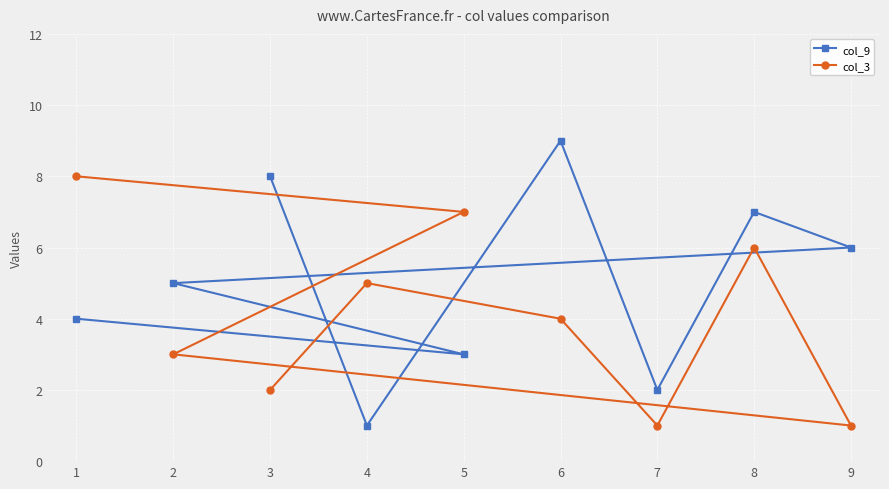

At how many categories does at least one series exceed 8?

1